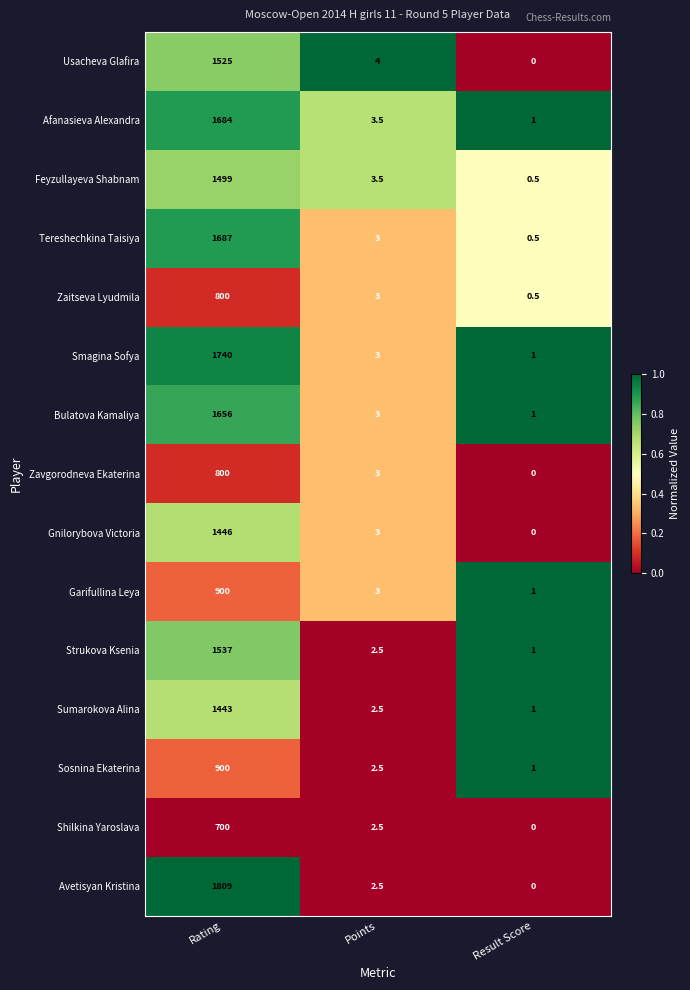

What is the maximum value shown in the chart?

1809.0